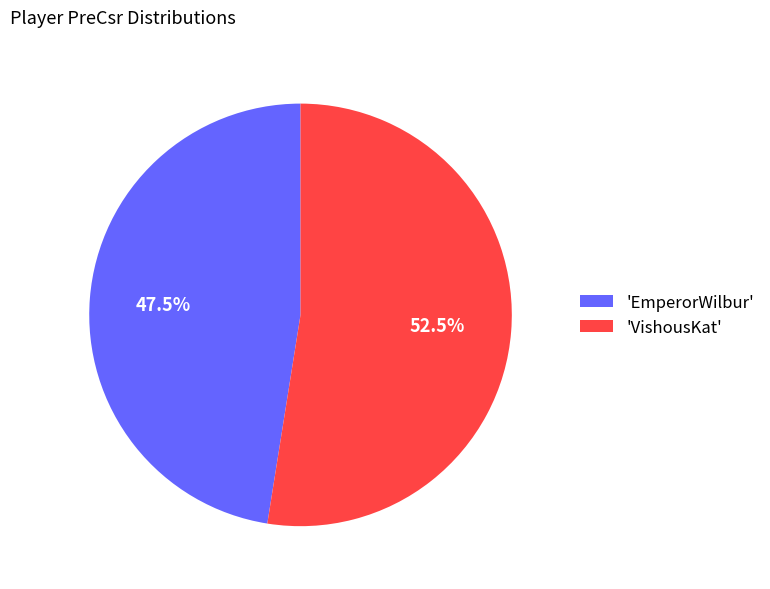

Which has a higher value, 'VishousKat' or 'EmperorWilbur'?

'VishousKat'